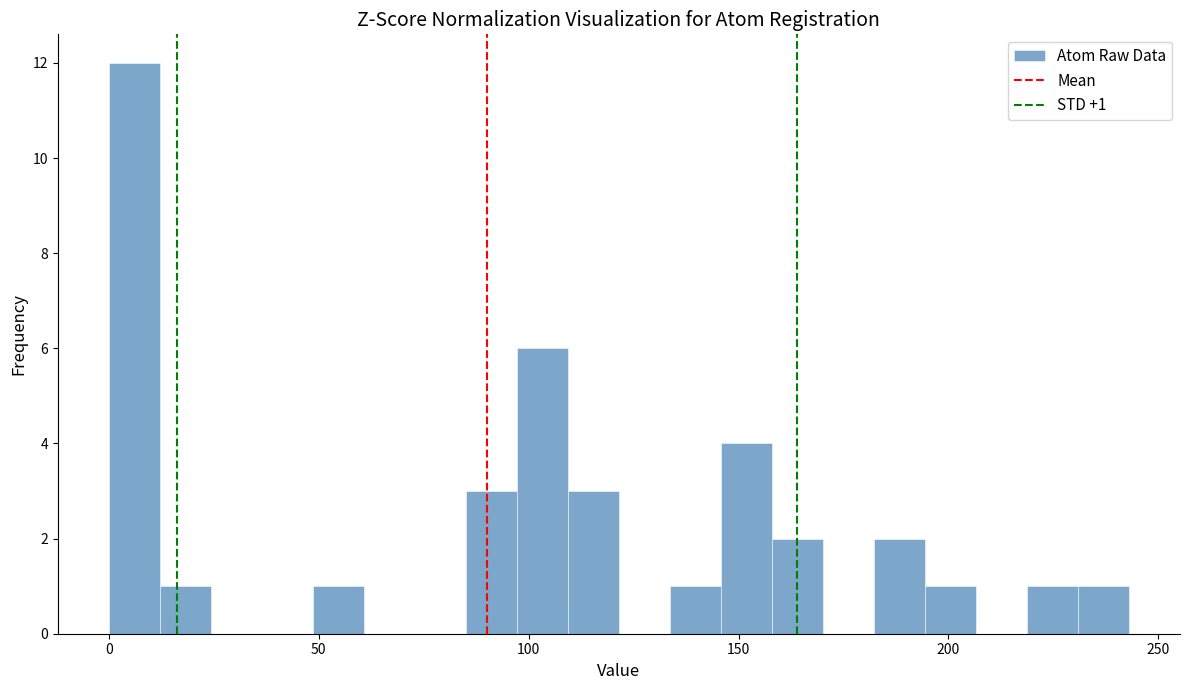

Around what value on the x-axis is the tallest bar? Give the approximate position of its centre, as read against the axis.

5